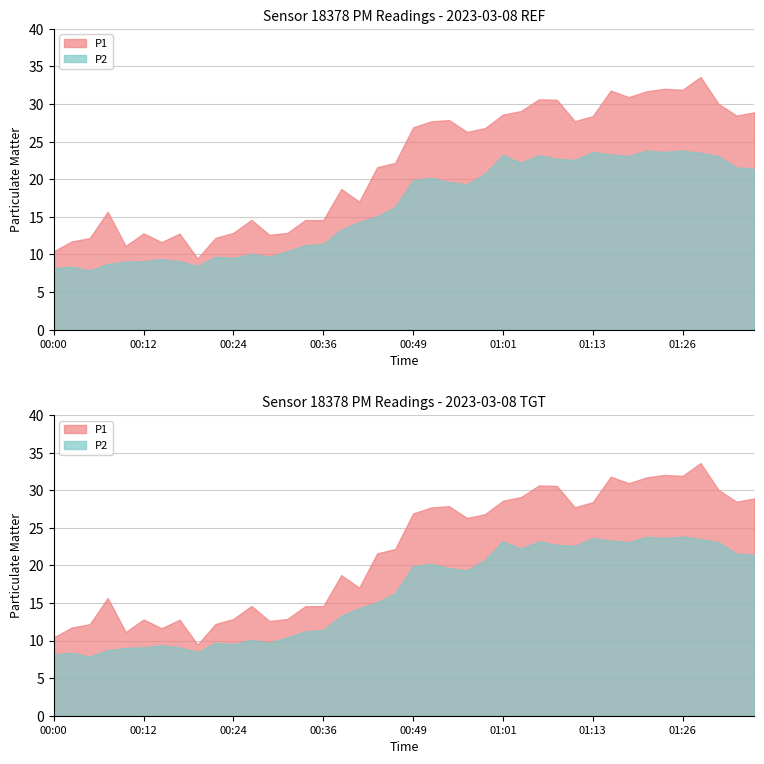

Which category has the highest value in the P2 series?

01:26